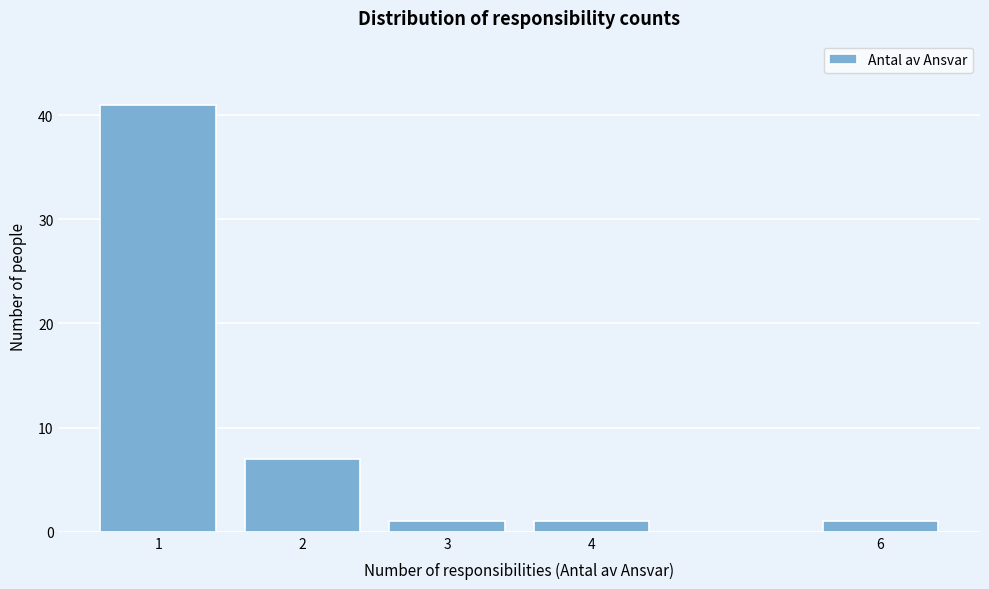

Reading right to left, extract all data points from this chart.

6=1	4=1	3=1	2=7	1=41